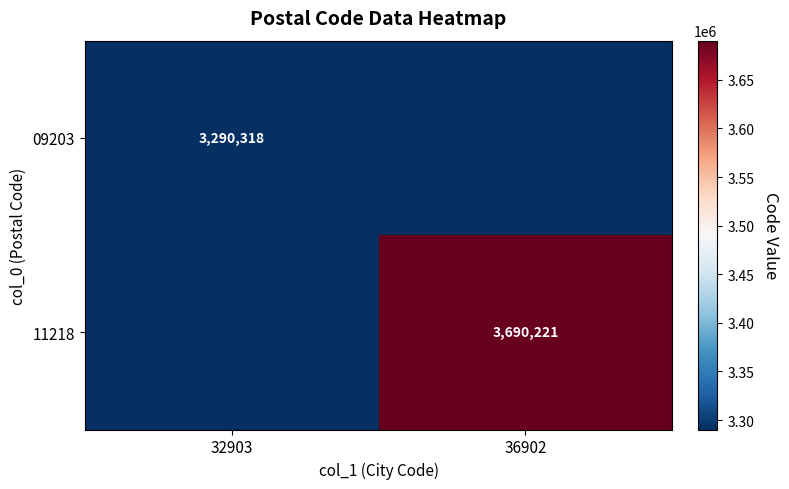

The 09203 series shows 3290318 at 32903. True or false?

True